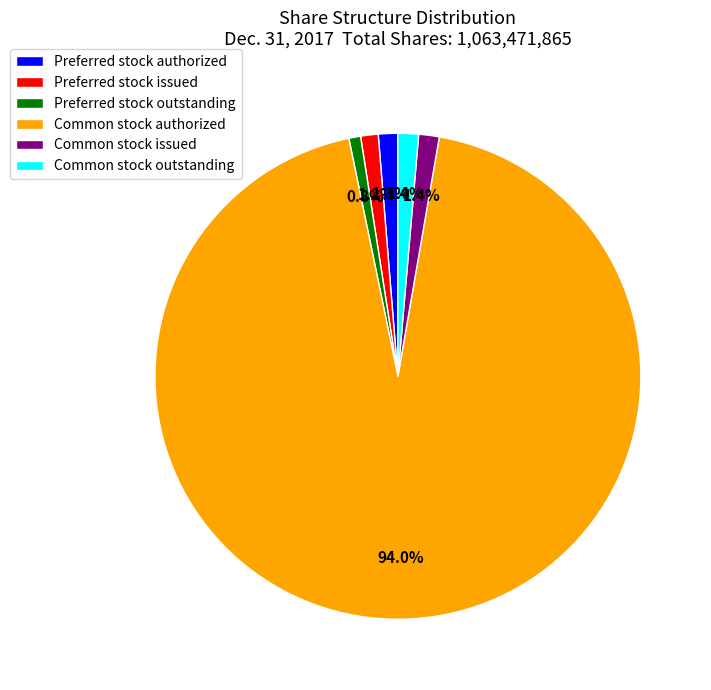

Which slice is the largest?

Common stock authorized